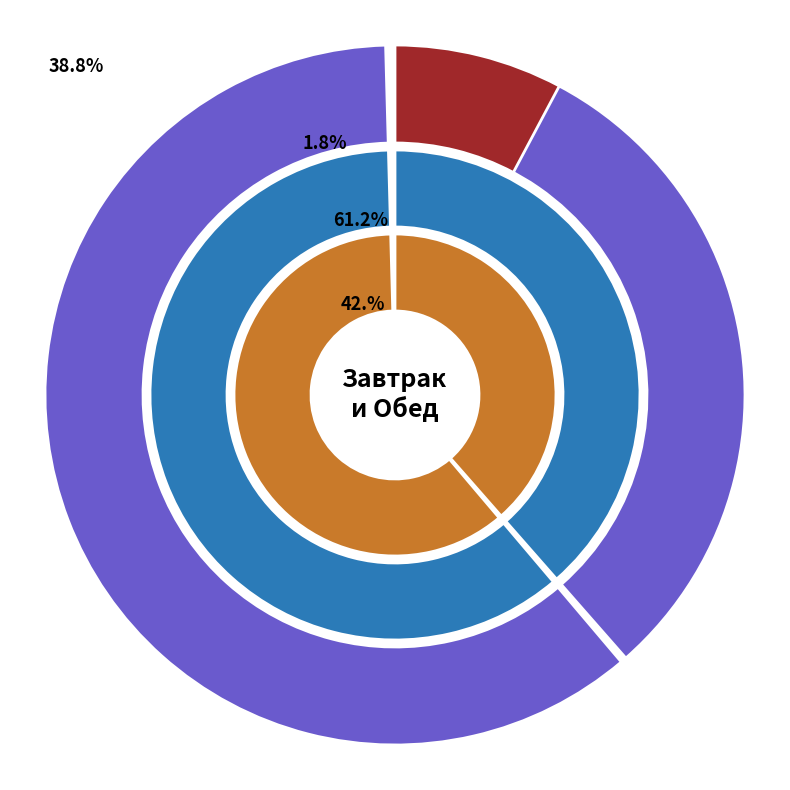

Which slice is the largest?

Каша гречневая